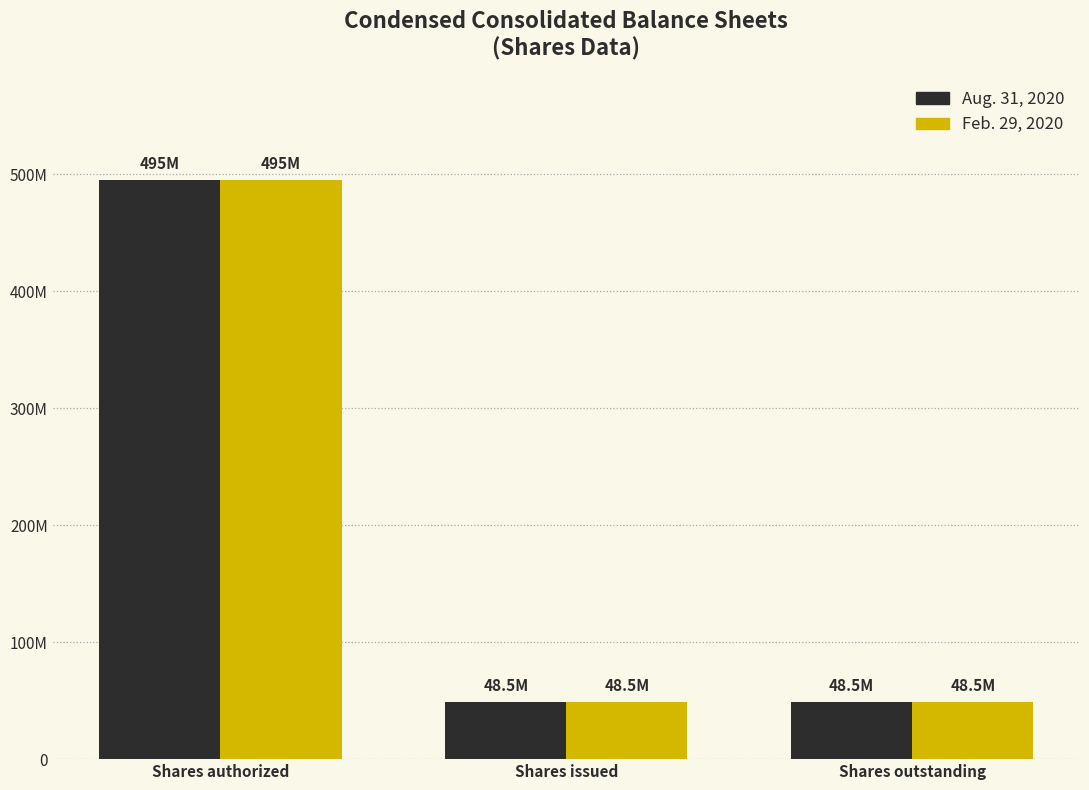

What are all the series names shown in the legend?

Aug. 31, 2020, Feb. 29, 2020